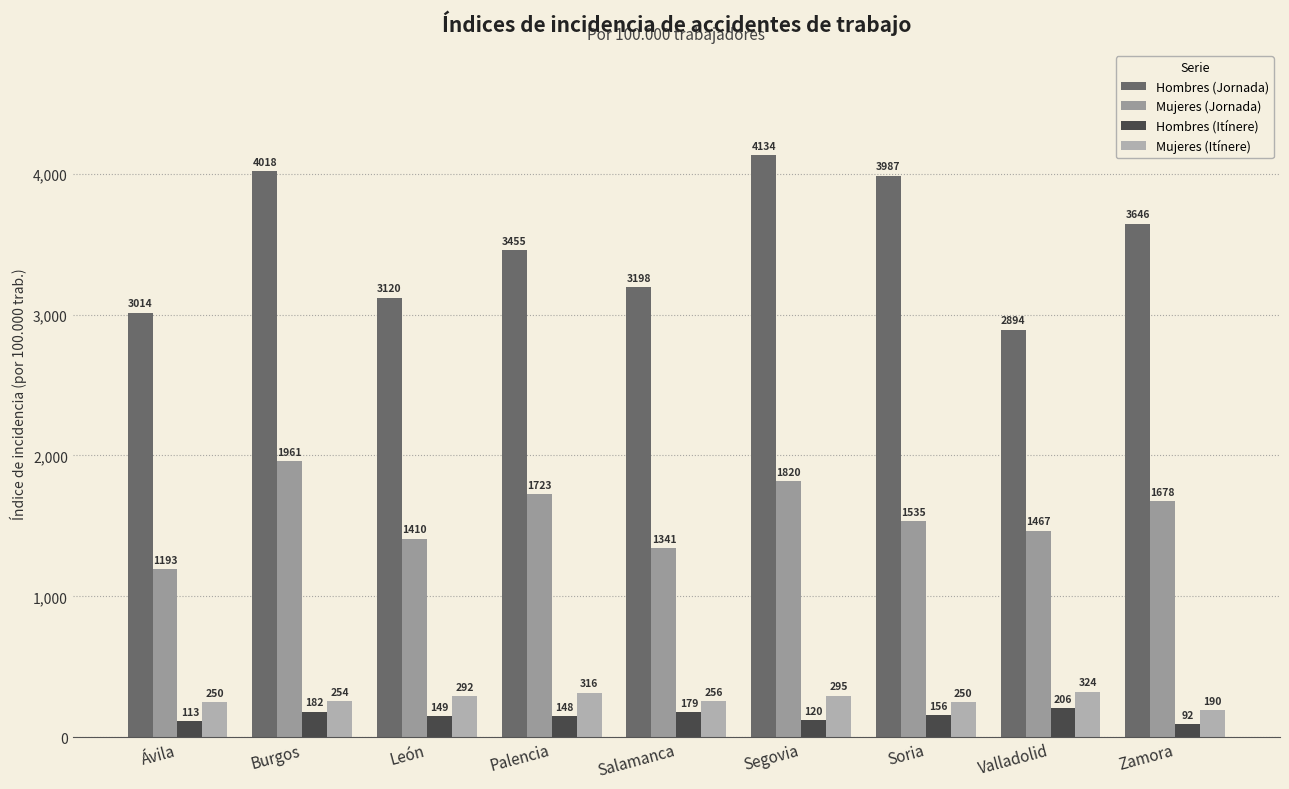

What position from the right is León?

7